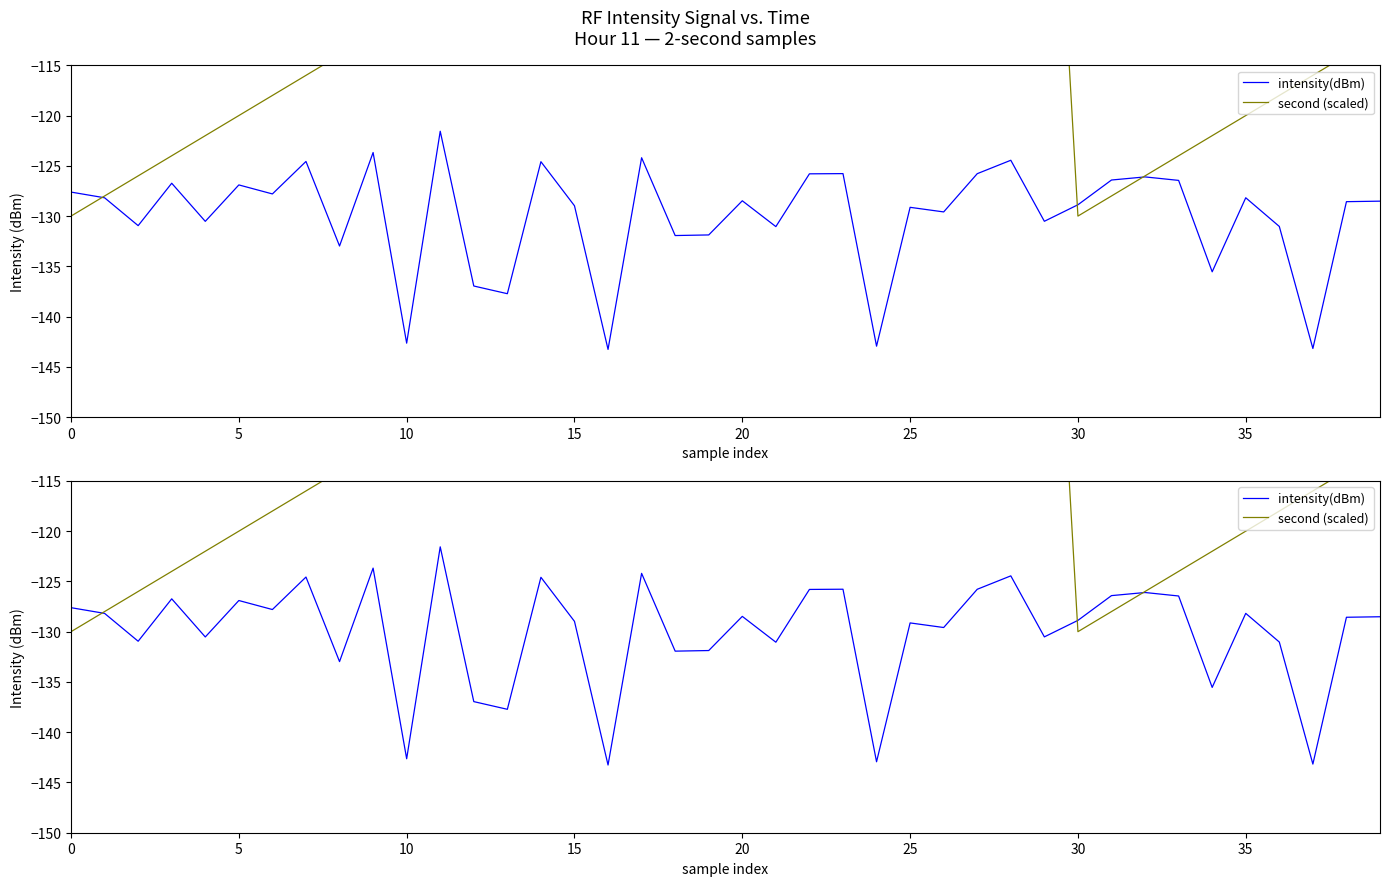

Where is intensity(dBm) nearest to the value -132?

18